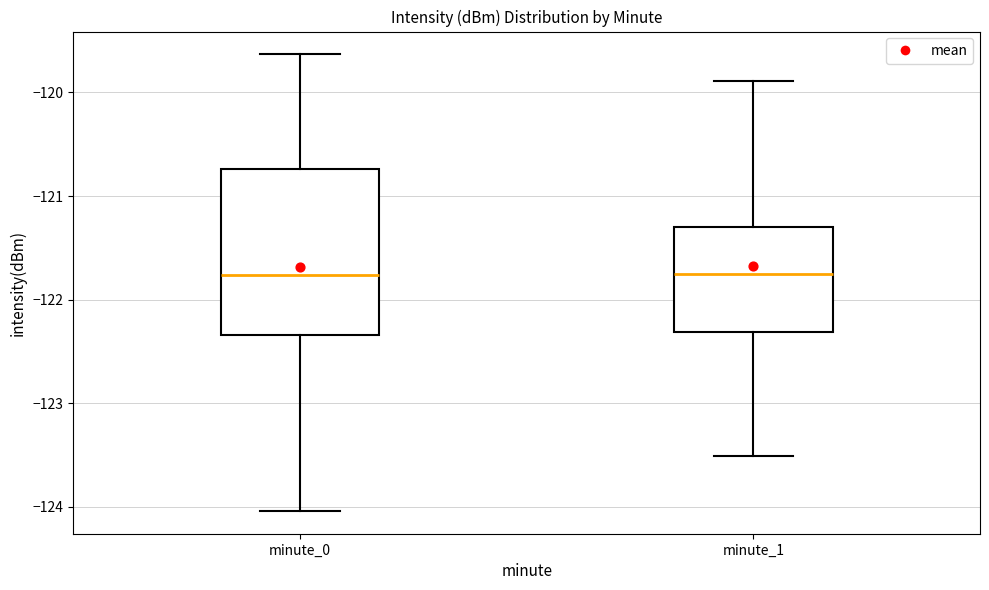

Comparing the boxes themselves (not the whiskers), which one is the tallest?

minute_0